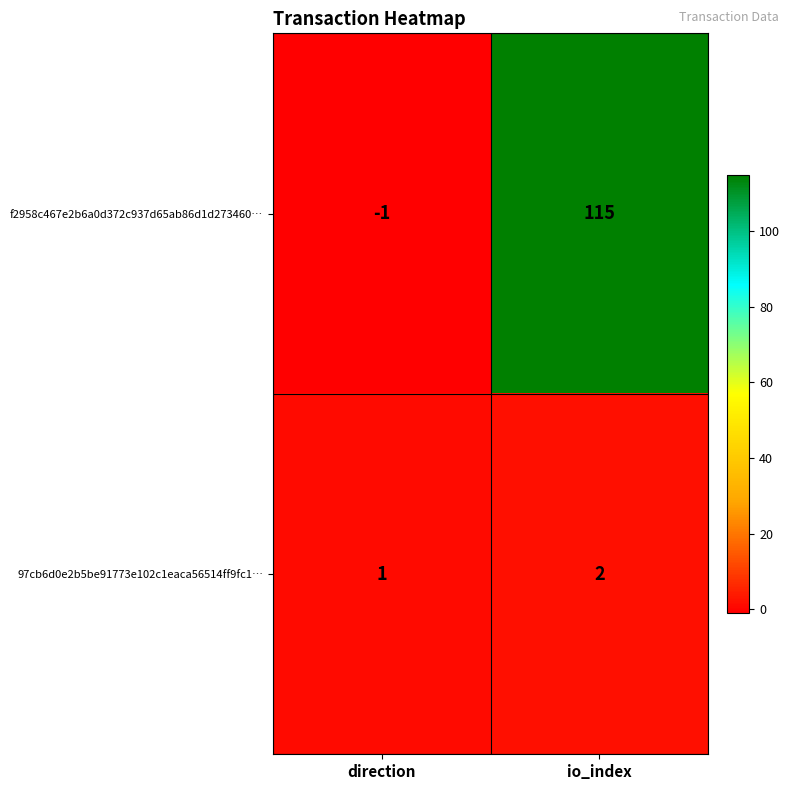

Is it true that f2958c467e2b6a0d372c937d65ab86d1d273460… equals 115 at io_index?

True